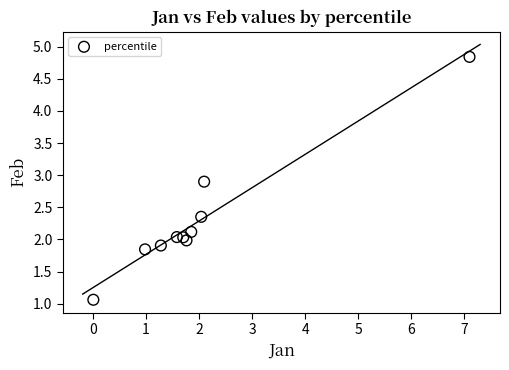

What is the average X value?

2.0